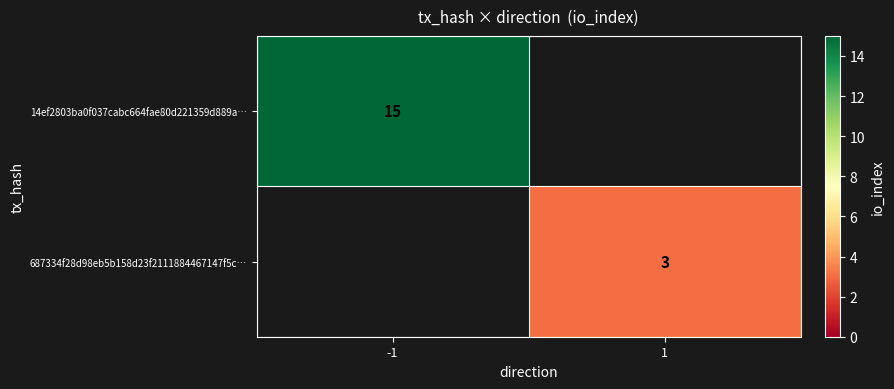

Is it true that 14ef2803ba0f037cabc664fae80d221359d889a… equals 15 at -1?

True